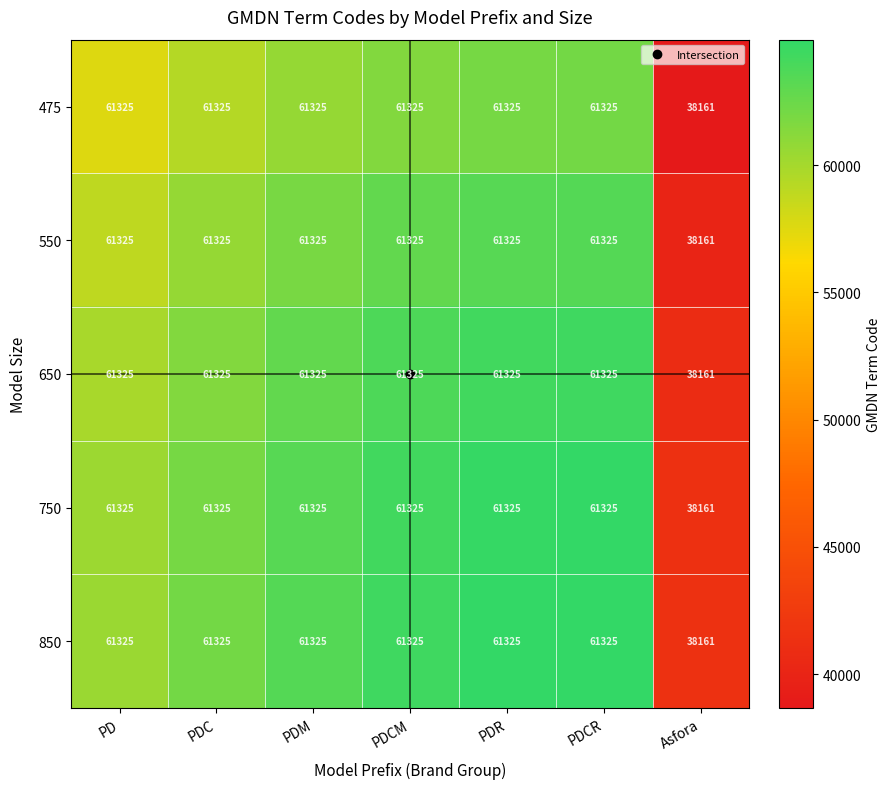

The value of 750 at Asfora is 38161. True or false?

True